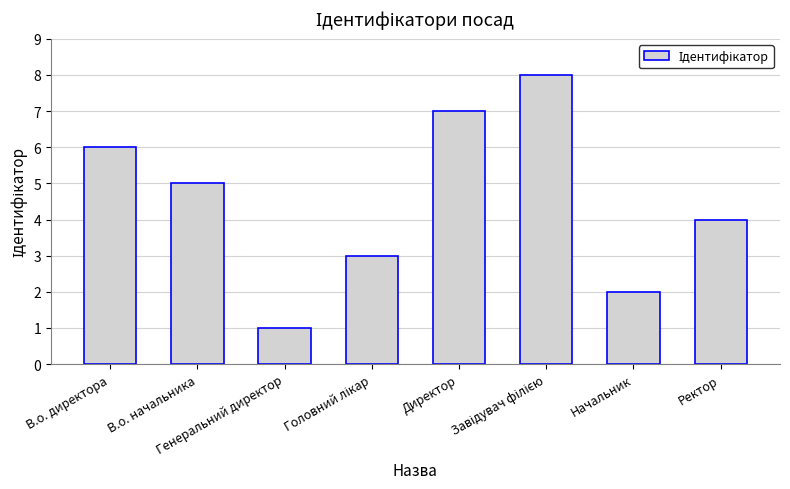

What is the greatest value displayed?

8